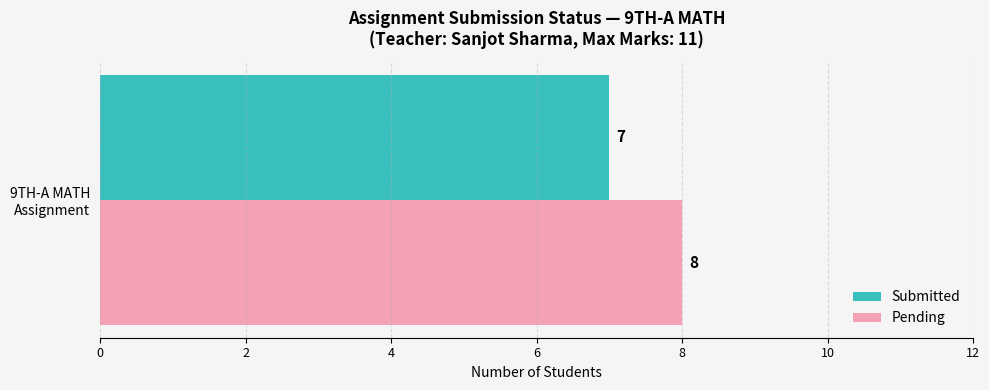

What is the maximum value for Submitted?

7